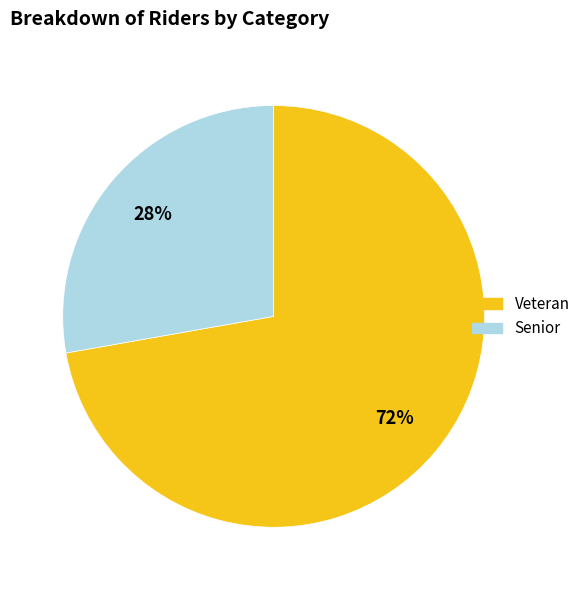

What is the ratio of the value at Senior to the value at Veteran?

0.4